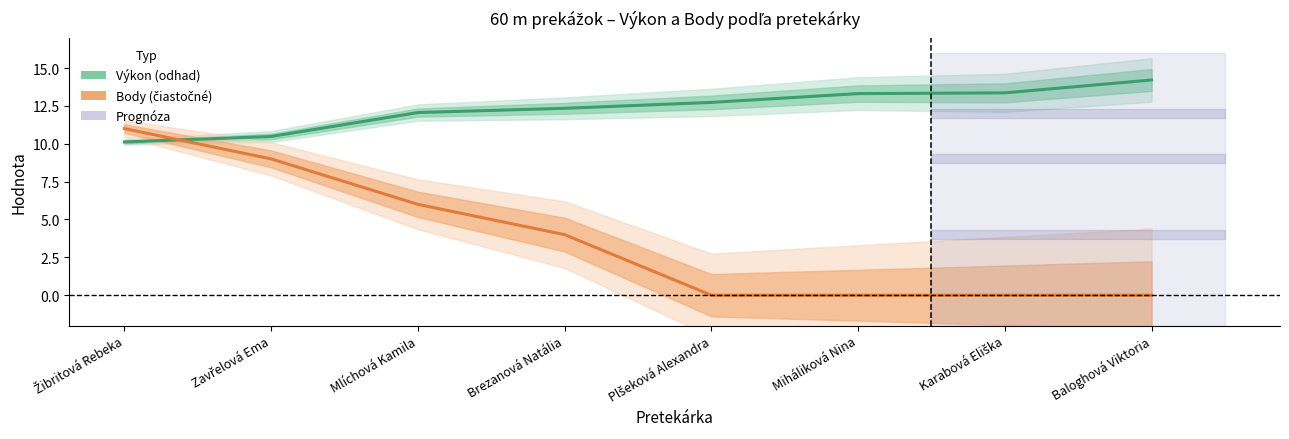

How many intersections are there between Body (čiastočné údaje) and Výkon (odhad)?

1